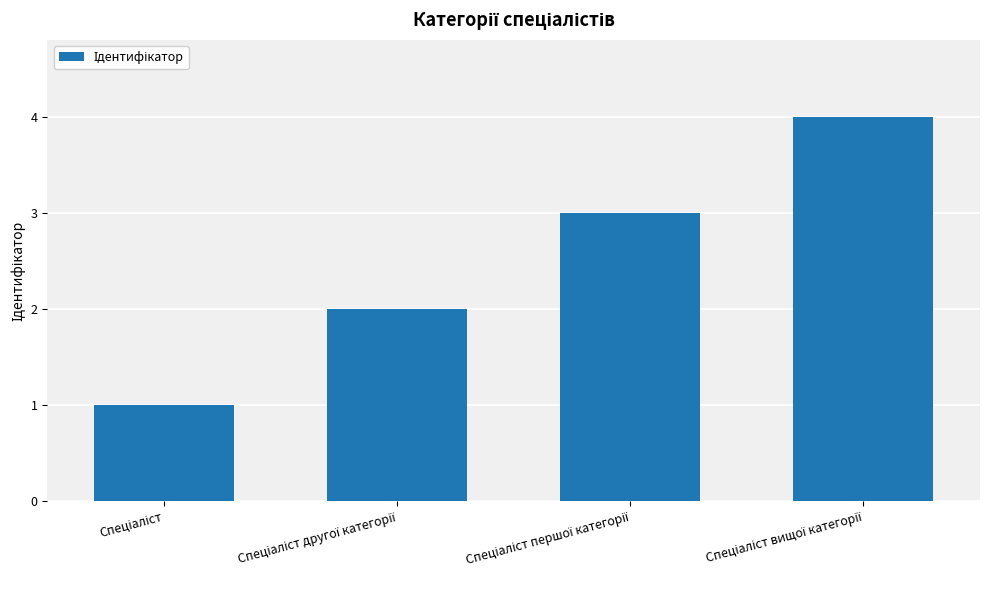

What is the value of the 3rd bar from the left?

3